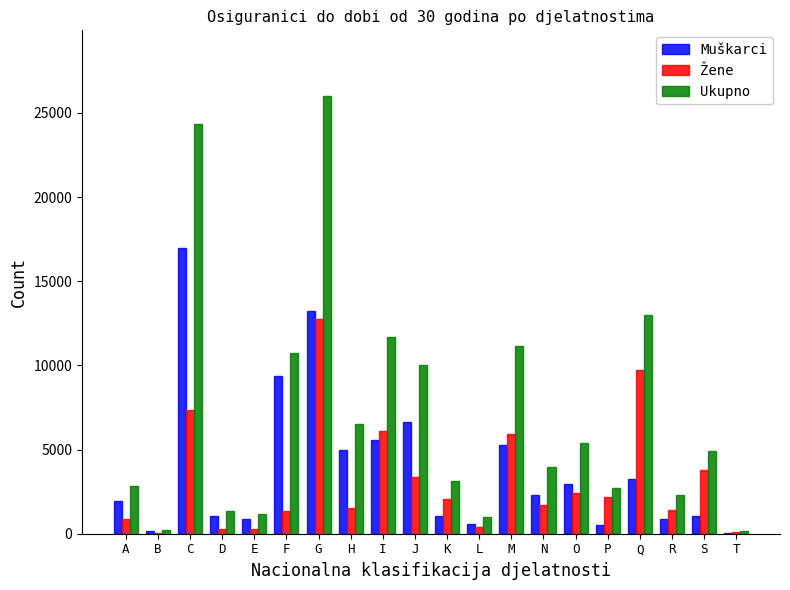

Is the value of Žene at H greater than the value of Ukupno at I?

No